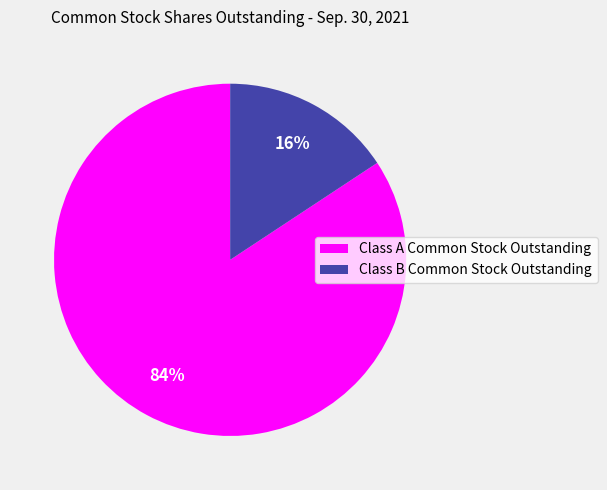

How many segments does this pie chart have?

2